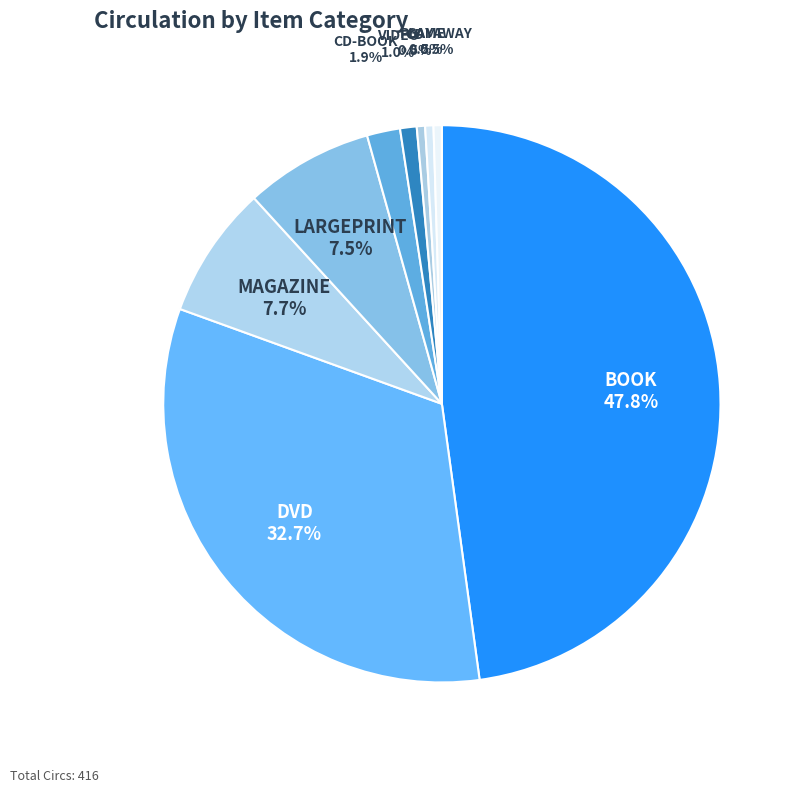

Approximately how many times larger is the value at CD compared to PLAYAWAY?

1.0